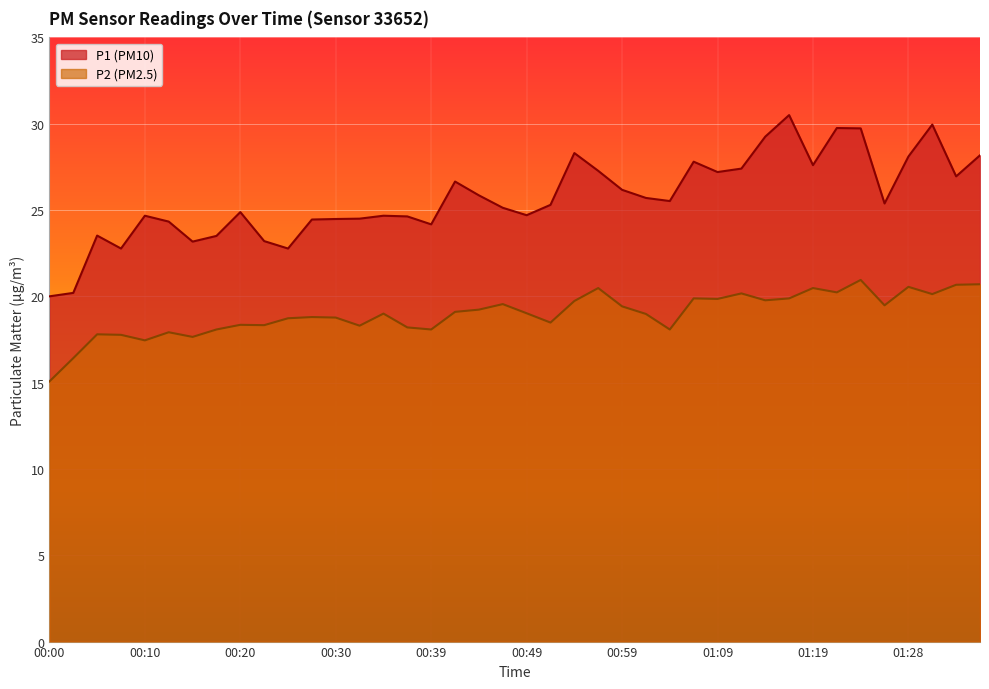

What is the difference between the maximum and minimum values in the P1 series?

10.5